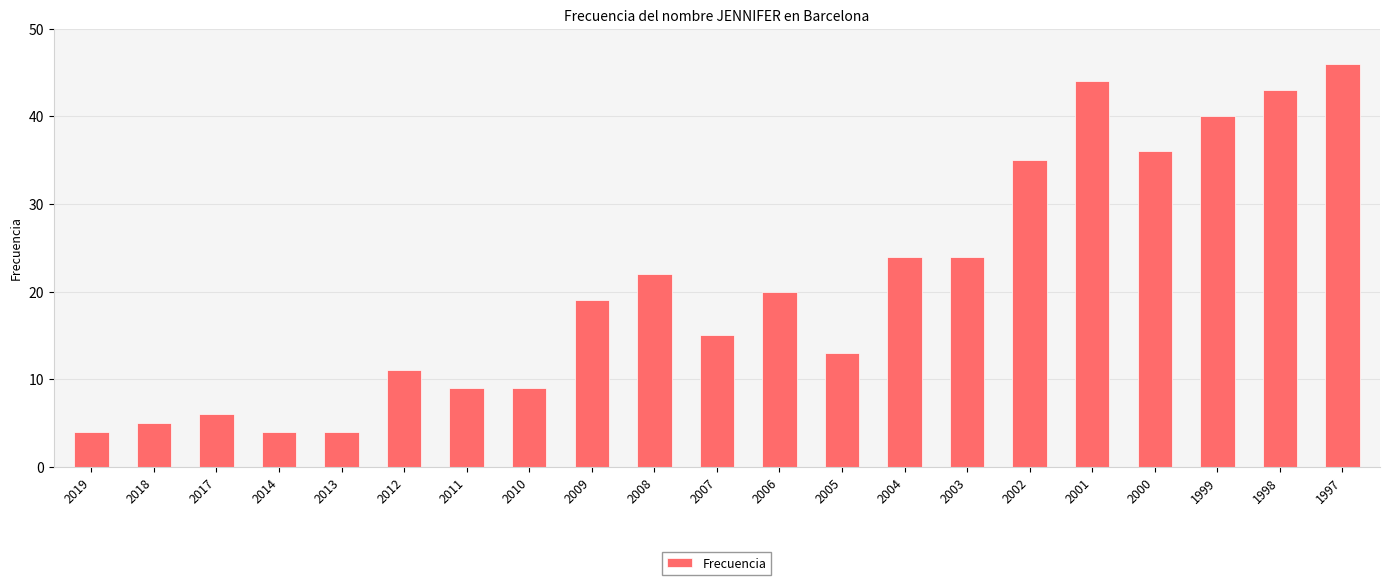

What is the value of the 4th bar from the left?

4